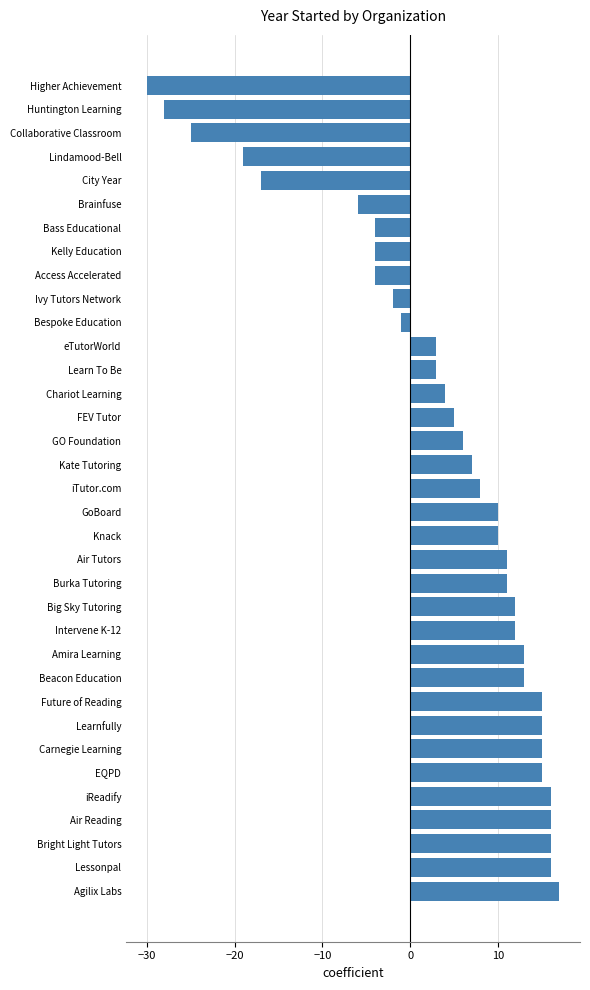

At which category does the chart reach its peak across all series?

Agilix Labs